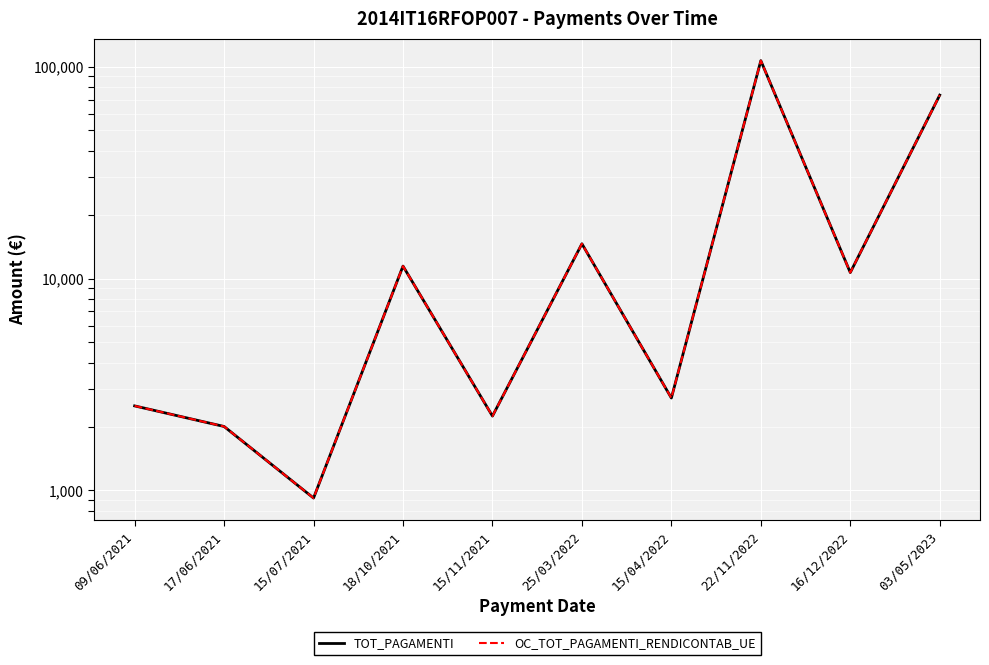

Is the value of OC_TOT_PAGAMENTI_RENDICONTAB_UE at 15/04/2022 greater than the value of TOT_PAGAMENTI at 15/07/2021?

Yes